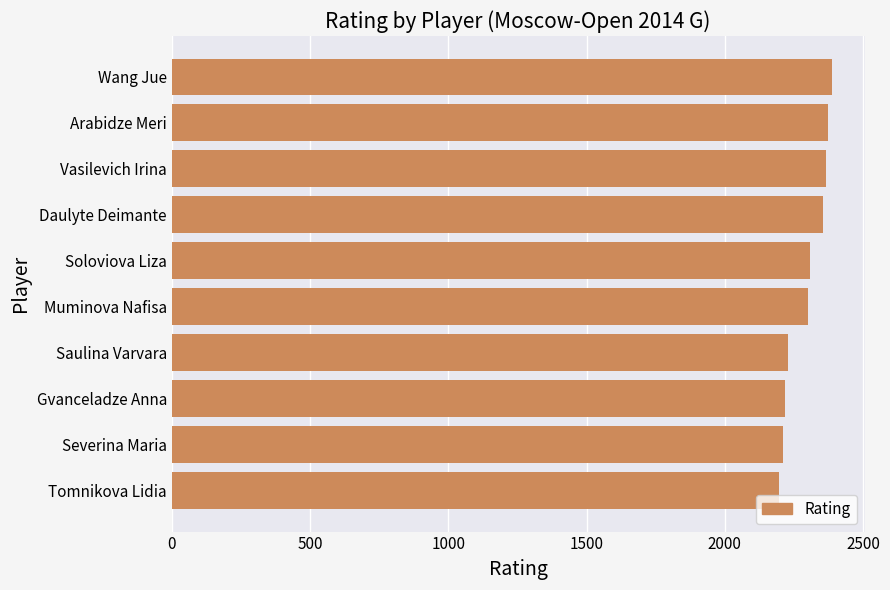

What is the sum of all values?

22938